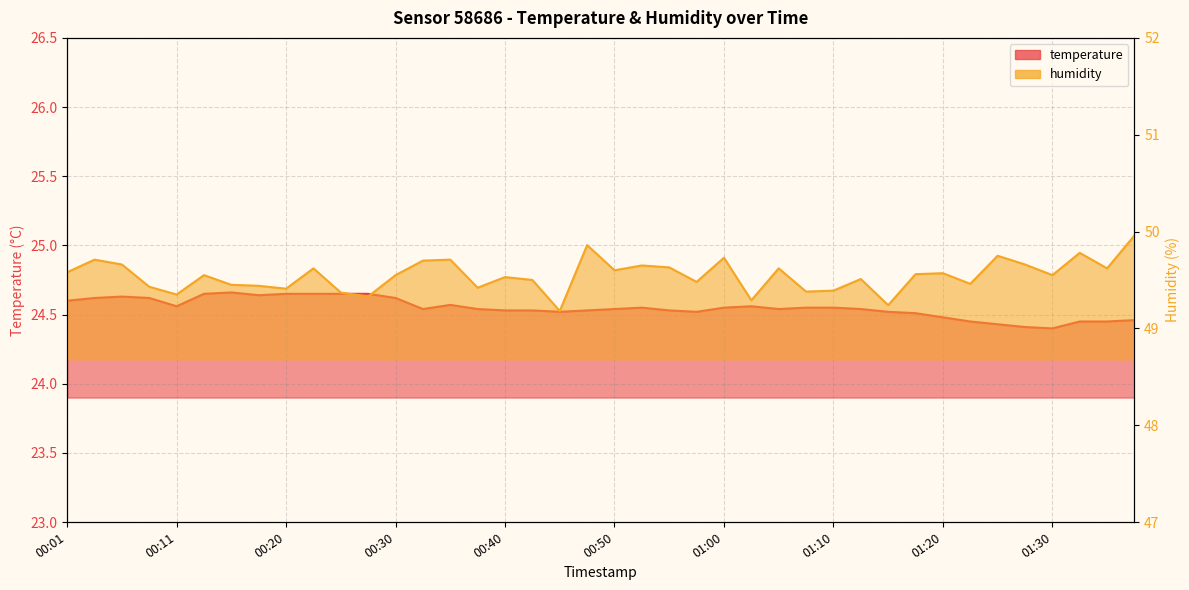

What position from the right is 01:10?

12